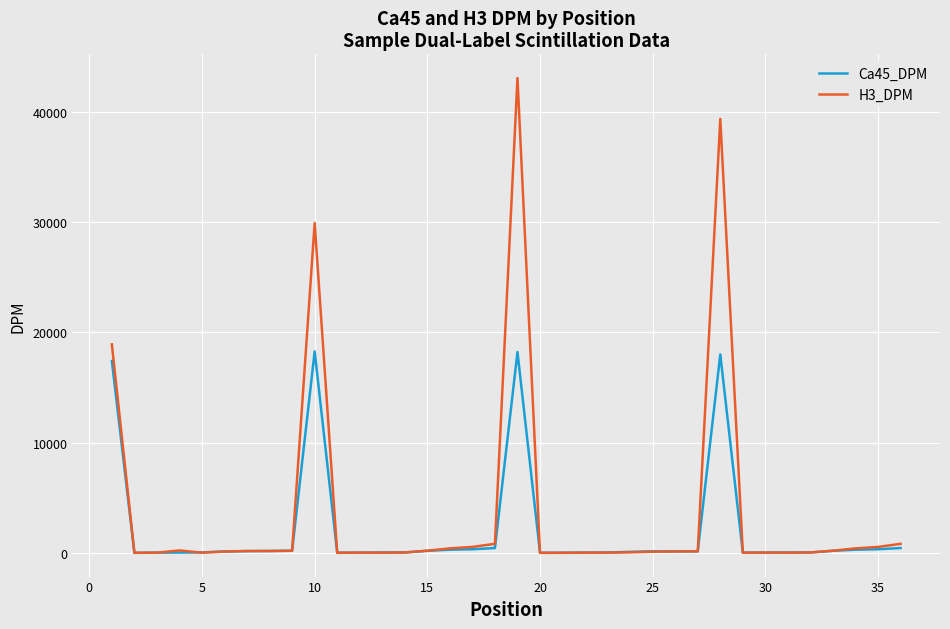

What is the lowest value of the Ca45_DPM series?

21.3